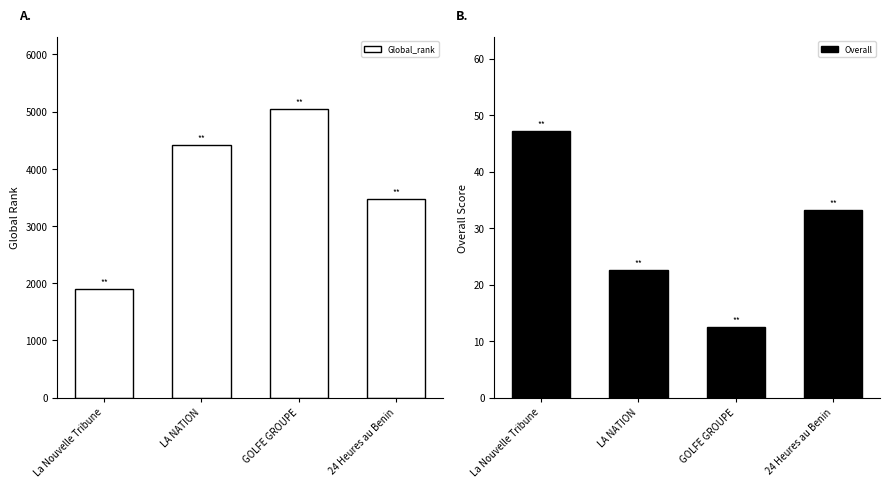

Is the value of Overall at GOLFE GROUPE greater than the value of Global_rank at GOLFE GROUPE?

No